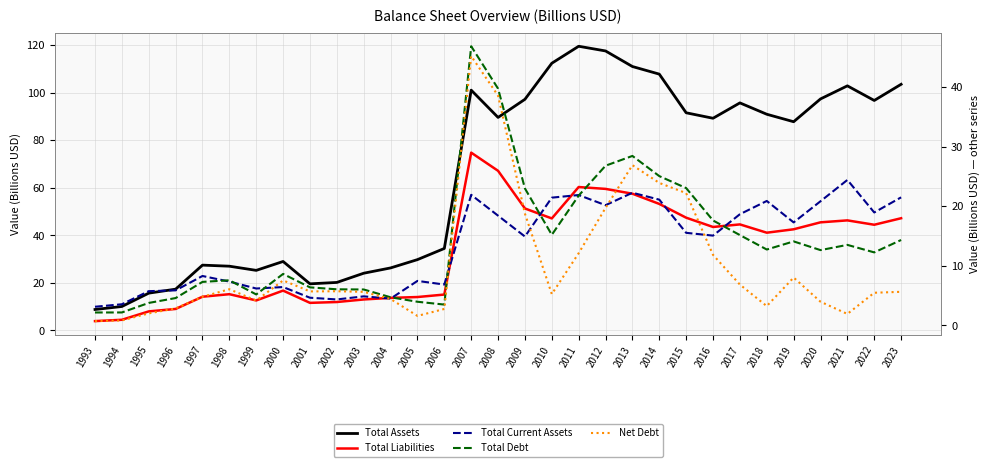

At which category is the sum across all series the highest?

2007